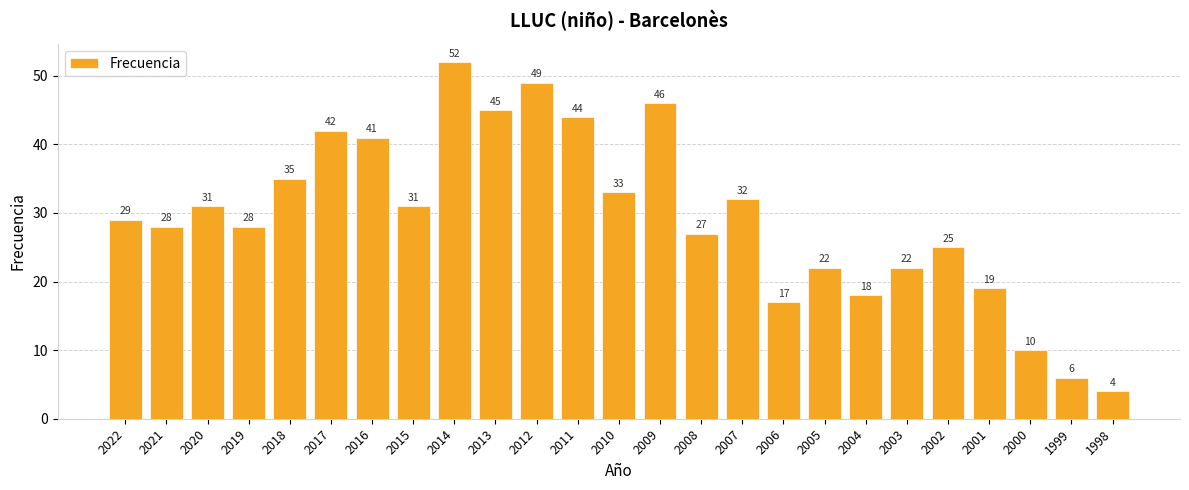

What is the ratio of the value at 2013 to the value at 2019?

1.6